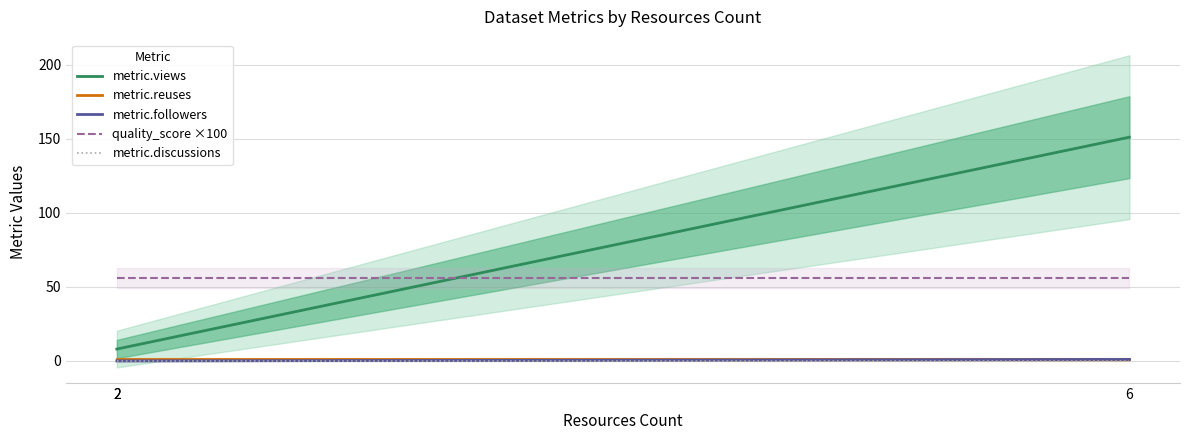

True or false: quality_score ×100 and metric.discussions intersect in this chart.

False